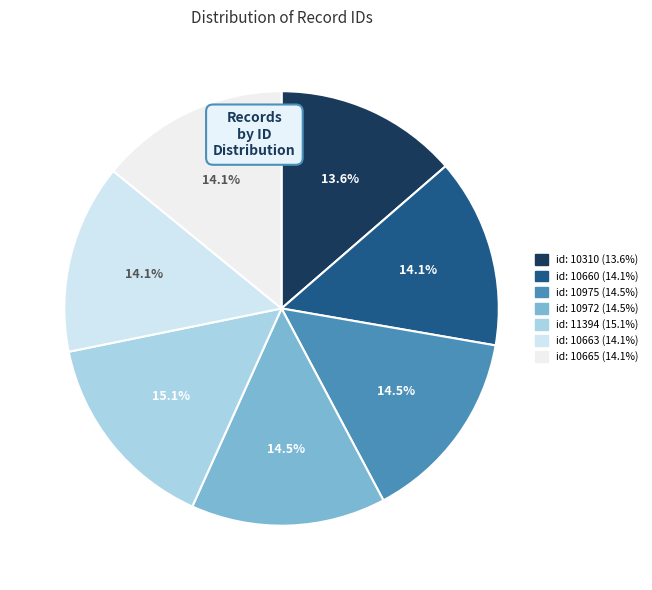

To the nearest percent, what is the average slice percentage?

14%